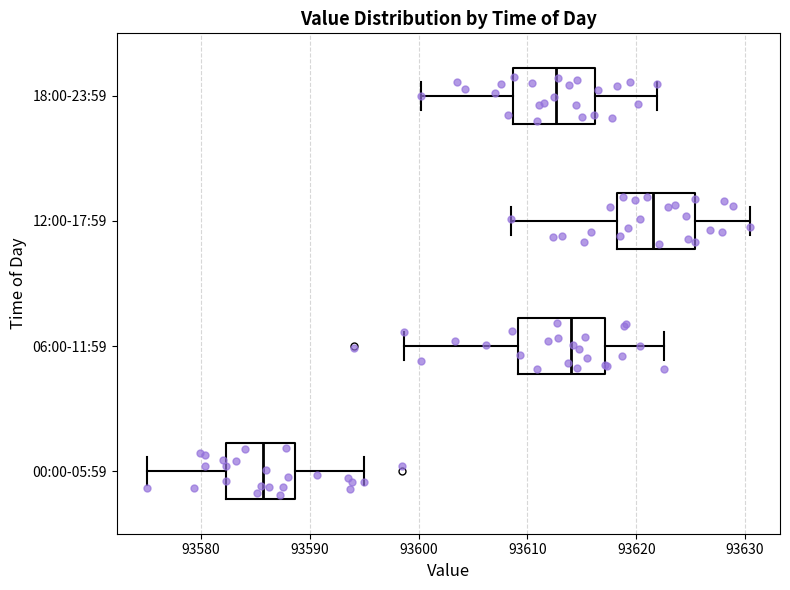

Which box's median line is the furthest to the right?

12:00-17:59